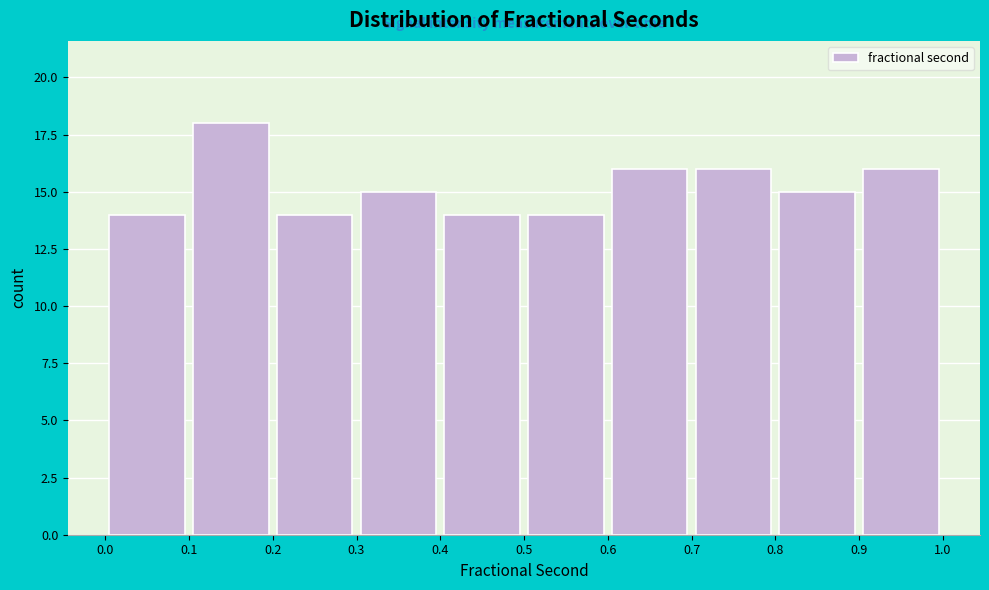

Which range on the x-axis has the tallest bar?

0.1 to 0.2